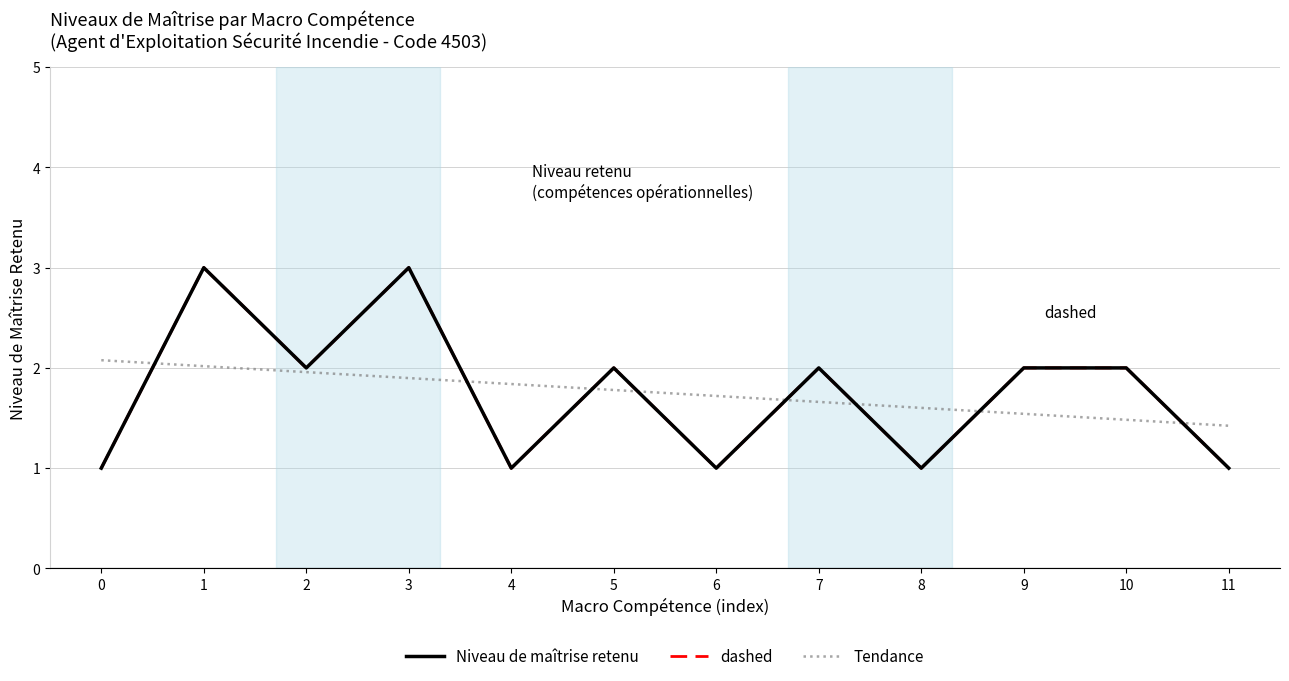

How many lines are shown in the chart?

3